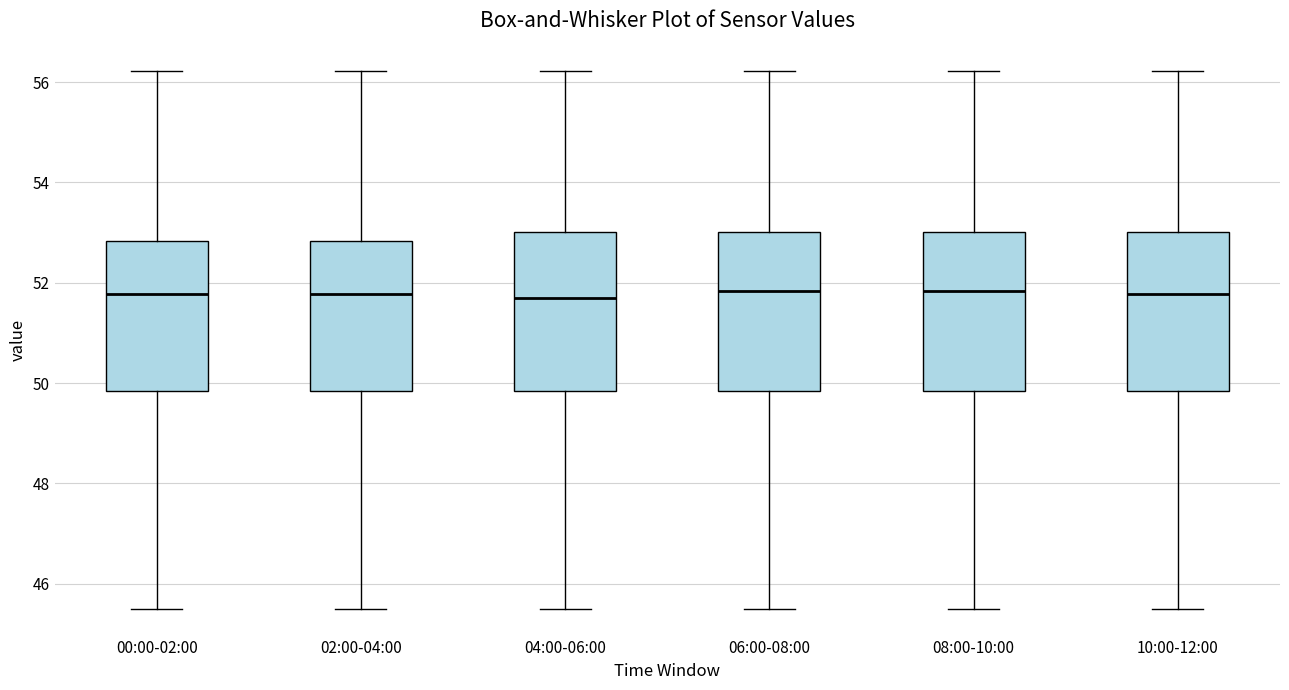

Reading left to right, transcribe this box plot: for each box, give where its median line is, the range the box spans, and where its two whiskers end, as read against the y-axis. The values are not printed on the chart, so give them approximately, as read against the axis.

00:00-02:00: median 51.8, box 49.8 to 52.8, whiskers 45.6 to 56.2
02:00-04:00: median 51.8, box 49.8 to 52.8, whiskers 45.6 to 56.2
04:00-06:00: median 51.8, box 49.8 to 53.0, whiskers 45.6 to 56.2
06:00-08:00: median 51.8, box 49.8 to 53.0, whiskers 45.6 to 56.2
08:00-10:00: median 51.8, box 49.8 to 53.0, whiskers 45.6 to 56.2
10:00-12:00: median 51.8, box 49.8 to 53.0, whiskers 45.6 to 56.2